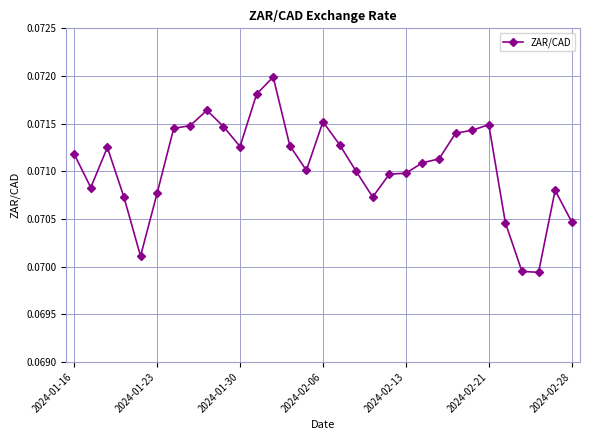

What is the sum of all values?

2.2